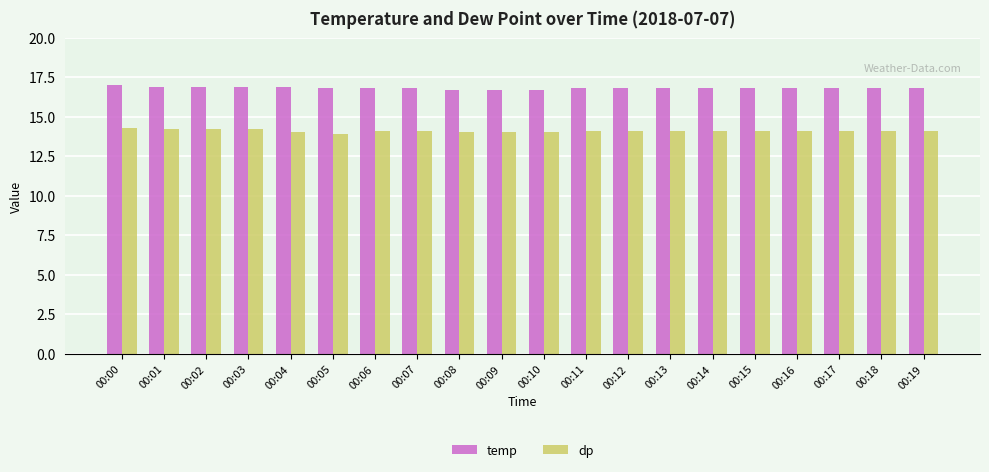

What is the value of the temp bar at the 10th from the left?

16.7